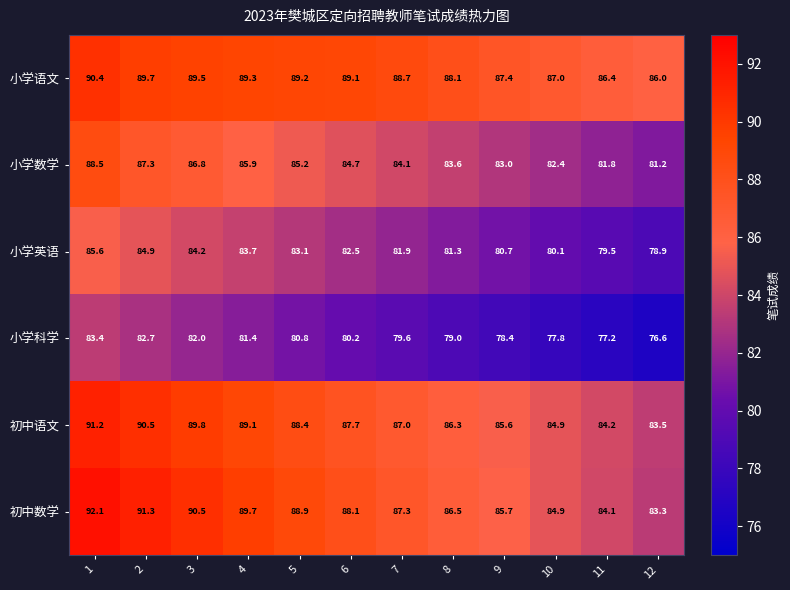

What is the difference between the 小学语文 values at 8 and 12?

2.1